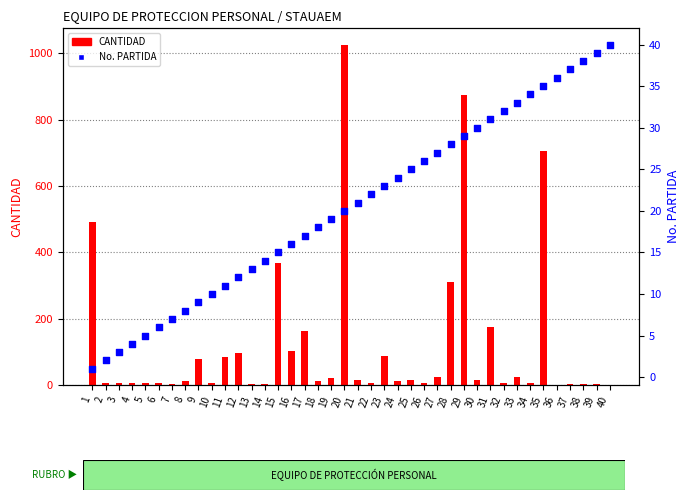

What is the total value across all series at 13?

16